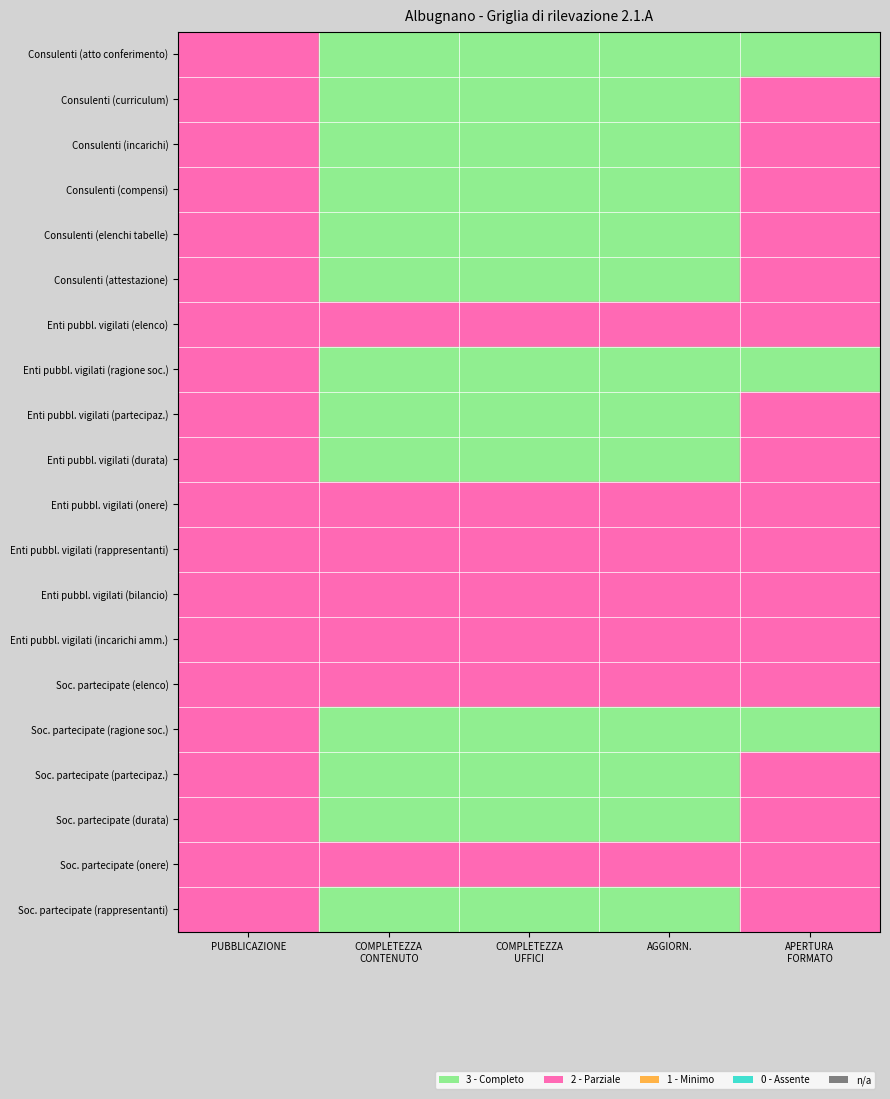

Reading left to right, transcribe all the data shown in this chart.

Consulenti (atto conferimento): PUBBLICAZIONE=2	COMPLETEZZA
CONTENUTO=3	COMPLETEZZA
UFFICI=3	AGGIORN.=3	APERTURA
FORMATO=3
Consulenti (curriculum): PUBBLICAZIONE=2	COMPLETEZZA
CONTENUTO=3	COMPLETEZZA
UFFICI=3	AGGIORN.=3	APERTURA
FORMATO=2
Consulenti (incarichi): PUBBLICAZIONE=2	COMPLETEZZA
CONTENUTO=3	COMPLETEZZA
UFFICI=3	AGGIORN.=3	APERTURA
FORMATO=2
Consulenti (compensi): PUBBLICAZIONE=2	COMPLETEZZA
CONTENUTO=3	COMPLETEZZA
UFFICI=3	AGGIORN.=3	APERTURA
FORMATO=2
Consulenti (elenchi tabelle): PUBBLICAZIONE=2	COMPLETEZZA
CONTENUTO=3	COMPLETEZZA
UFFICI=3	AGGIORN.=3	APERTURA
FORMATO=2
Consulenti (attestazione): PUBBLICAZIONE=2	COMPLETEZZA
CONTENUTO=3	COMPLETEZZA
UFFICI=3	AGGIORN.=3	APERTURA
FORMATO=2
Enti pubbl. vigilati (elenco): PUBBLICAZIONE=2	COMPLETEZZA
CONTENUTO=2	COMPLETEZZA
UFFICI=2	AGGIORN.=2	APERTURA
FORMATO=2
Enti pubbl. vigilati (ragione soc.): PUBBLICAZIONE=2	COMPLETEZZA
CONTENUTO=3	COMPLETEZZA
UFFICI=3	AGGIORN.=3	APERTURA
FORMATO=3
Enti pubbl. vigilati (partecipaz.): PUBBLICAZIONE=2	COMPLETEZZA
CONTENUTO=3	COMPLETEZZA
UFFICI=3	AGGIORN.=3	APERTURA
FORMATO=2
Enti pubbl. vigilati (durata): PUBBLICAZIONE=2	COMPLETEZZA
CONTENUTO=3	COMPLETEZZA
UFFICI=3	AGGIORN.=3	APERTURA
FORMATO=2
Enti pubbl. vigilati (onere): PUBBLICAZIONE=2	COMPLETEZZA
CONTENUTO=2	COMPLETEZZA
UFFICI=2	AGGIORN.=2	APERTURA
FORMATO=2
Enti pubbl. vigilati (rappresentanti): PUBBLICAZIONE=2	COMPLETEZZA
CONTENUTO=2	COMPLETEZZA
UFFICI=2	AGGIORN.=2	APERTURA
FORMATO=2
Enti pubbl. vigilati (bilancio): PUBBLICAZIONE=2	COMPLETEZZA
CONTENUTO=2	COMPLETEZZA
UFFICI=2	AGGIORN.=2	APERTURA
FORMATO=2
Enti pubbl. vigilati (incarichi amm.): PUBBLICAZIONE=2	COMPLETEZZA
CONTENUTO=2	COMPLETEZZA
UFFICI=2	AGGIORN.=2	APERTURA
FORMATO=2
Soc. partecipate (elenco): PUBBLICAZIONE=2	COMPLETEZZA
CONTENUTO=2	COMPLETEZZA
UFFICI=2	AGGIORN.=2	APERTURA
FORMATO=2
Soc. partecipate (ragione soc.): PUBBLICAZIONE=2	COMPLETEZZA
CONTENUTO=3	COMPLETEZZA
UFFICI=3	AGGIORN.=3	APERTURA
FORMATO=3
Soc. partecipate (partecipaz.): PUBBLICAZIONE=2	COMPLETEZZA
CONTENUTO=3	COMPLETEZZA
UFFICI=3	AGGIORN.=3	APERTURA
FORMATO=2
Soc. partecipate (durata): PUBBLICAZIONE=2	COMPLETEZZA
CONTENUTO=3	COMPLETEZZA
UFFICI=3	AGGIORN.=3	APERTURA
FORMATO=2
Soc. partecipate (onere): PUBBLICAZIONE=2	COMPLETEZZA
CONTENUTO=2	COMPLETEZZA
UFFICI=2	AGGIORN.=2	APERTURA
FORMATO=2
Soc. partecipate (rappresentanti): PUBBLICAZIONE=2	COMPLETEZZA
CONTENUTO=3	COMPLETEZZA
UFFICI=3	AGGIORN.=3	APERTURA
FORMATO=2